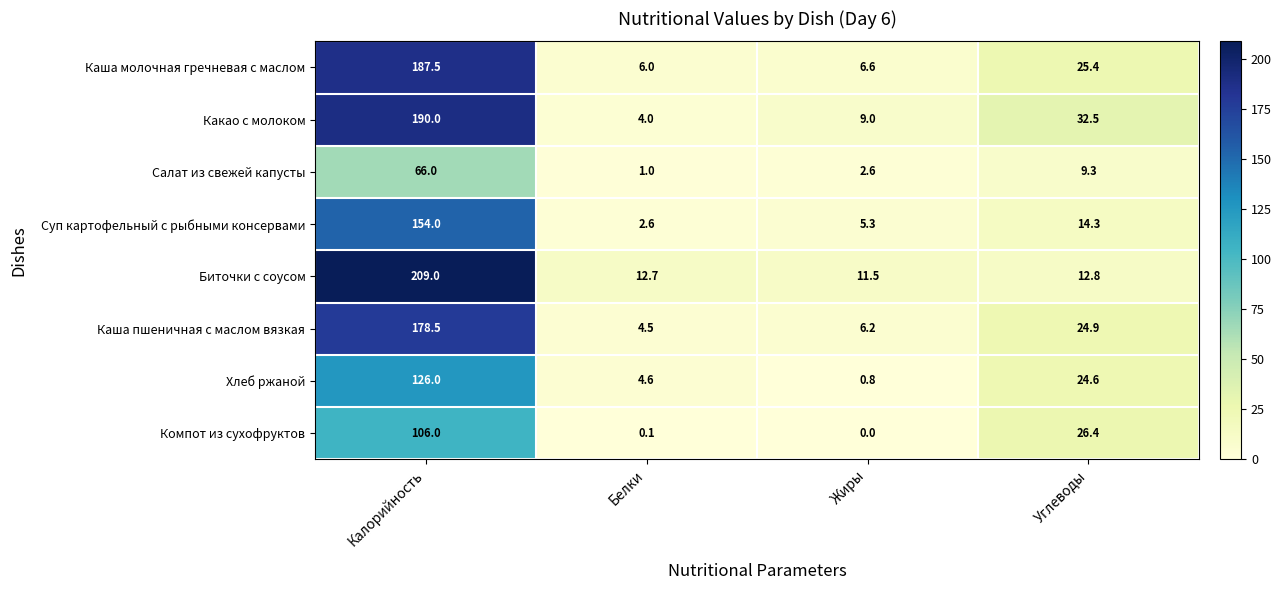

What is the spread (max minus min) of values at Калорийность?

143.0